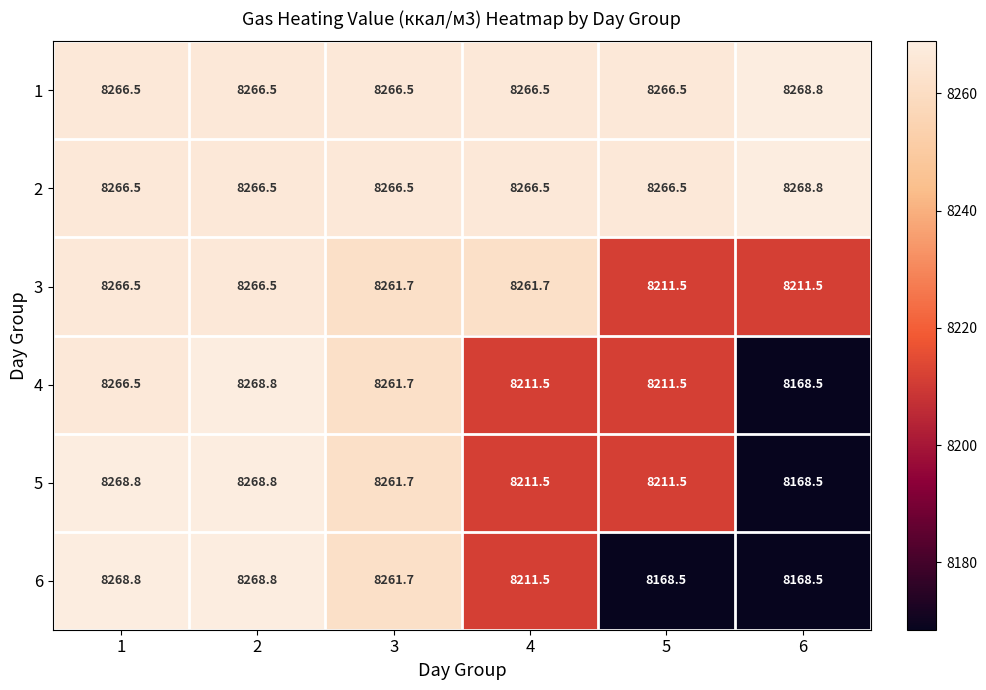

Which series changed the most between 1 and 2?

4